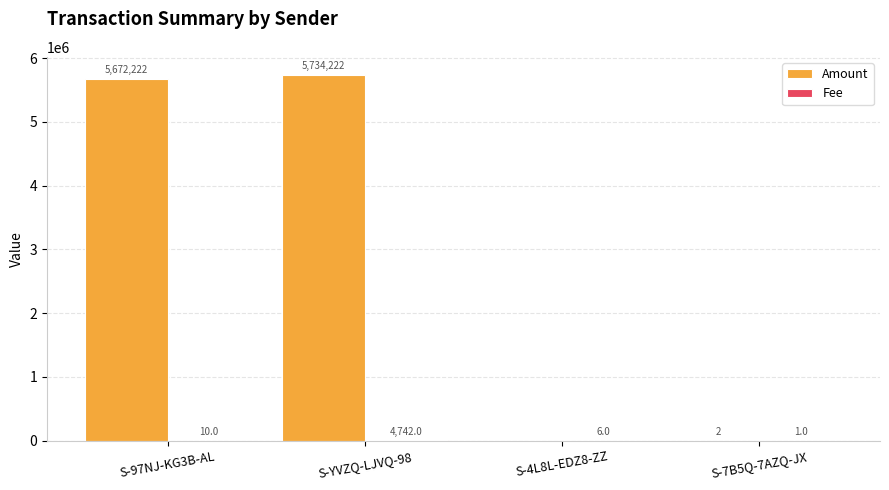

What is the total value across all series at S-97NJ-KG3B-AL?

5672232.0